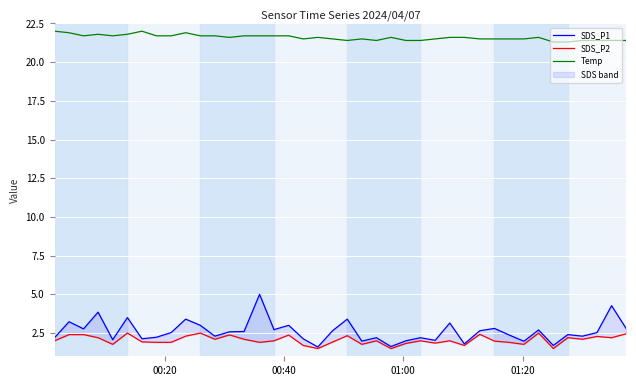

True or false: SDS_P1 and Temp cross at least once.

False